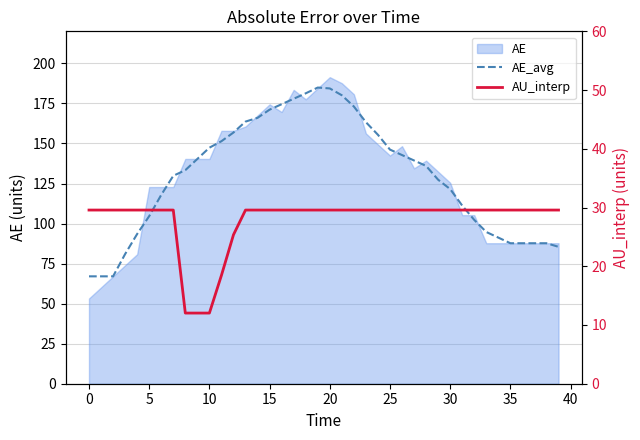

What is the maximum value for AU_interp?

29.6